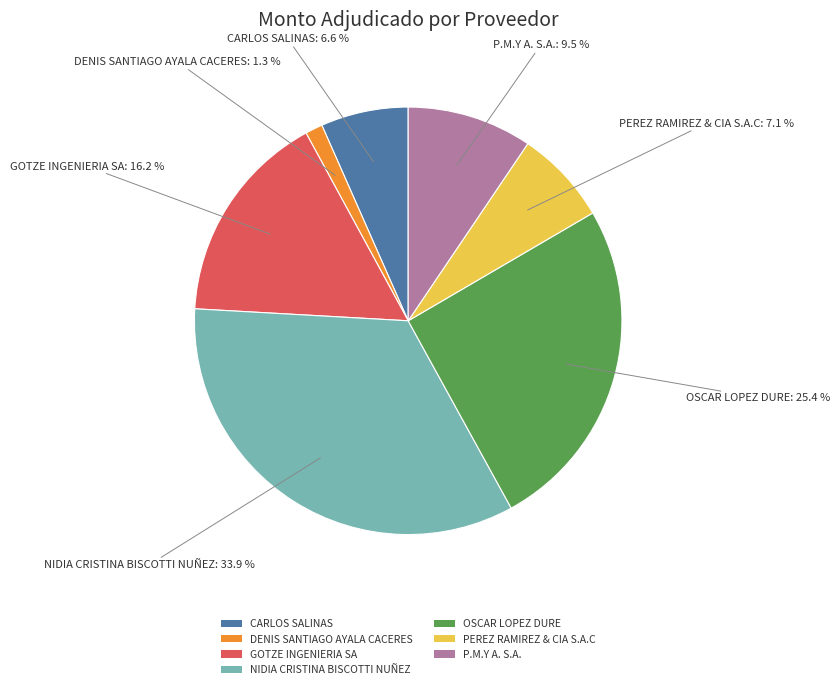

What percentage is NOT represented by CARLOS SALINAS?

93.4%